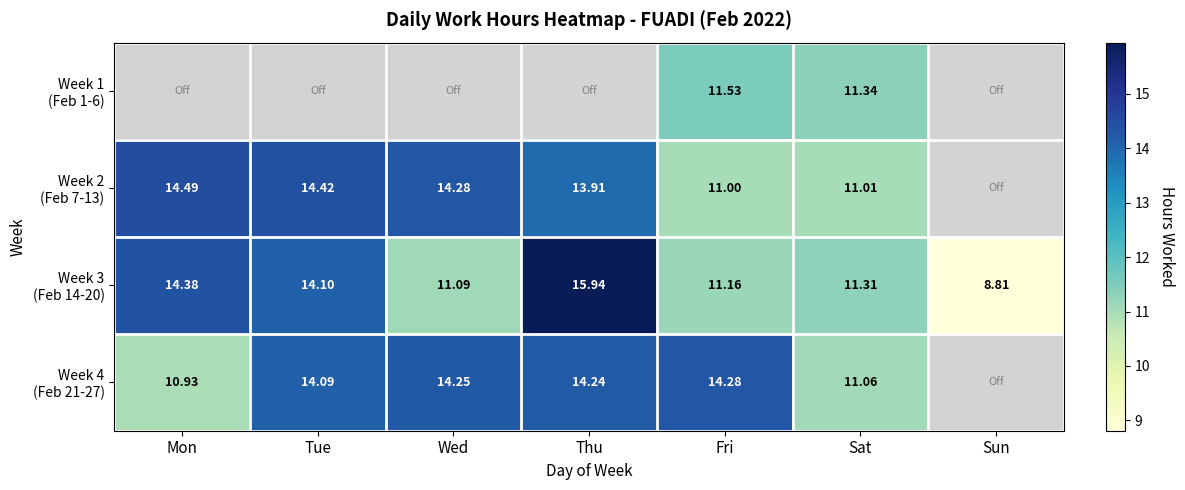

Count the number of data series in this chart.

4